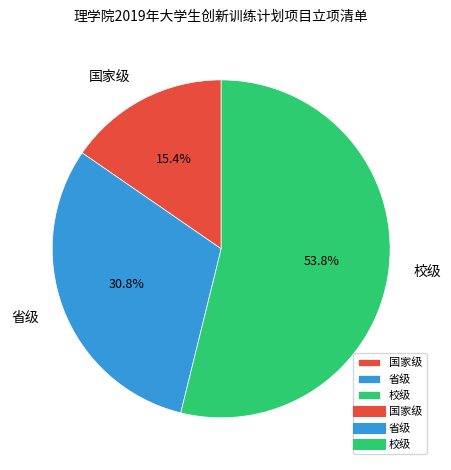

Which category has the biggest portion of the pie?

校级